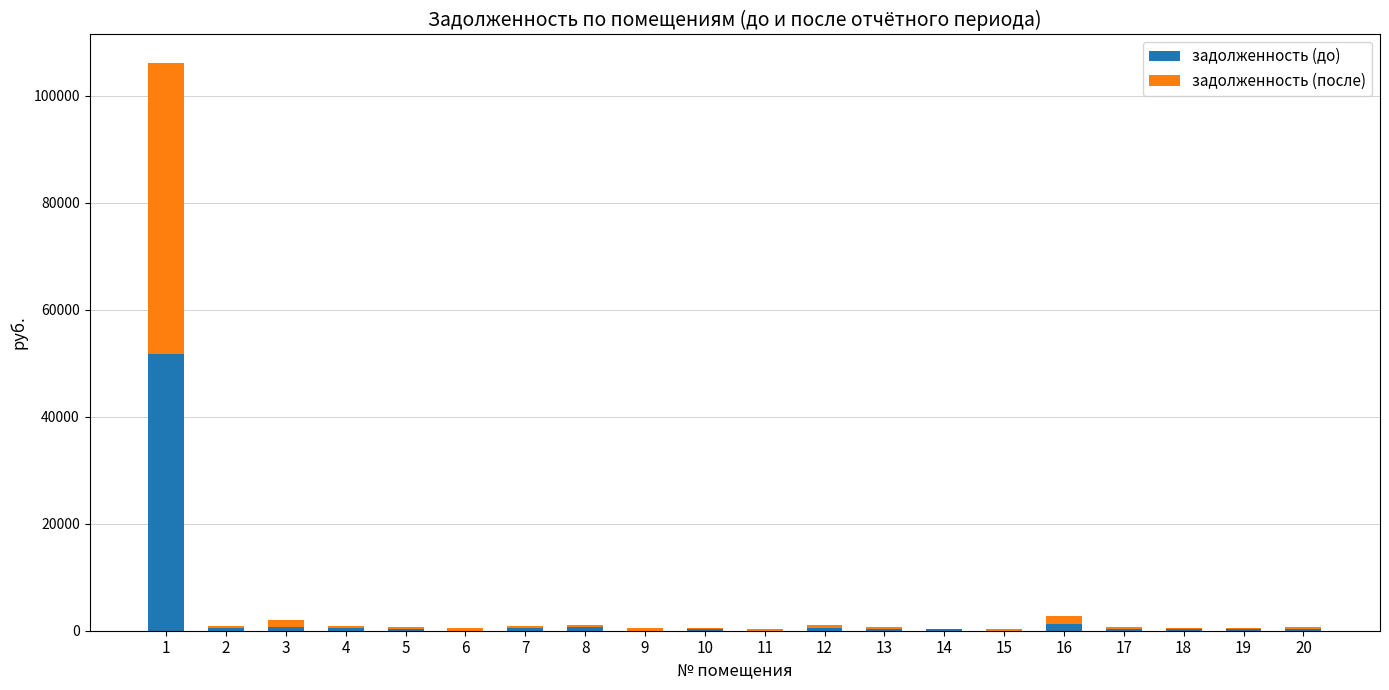

What is the difference between the second highest and second lowest values in the задолженность (после) series?

1254.2